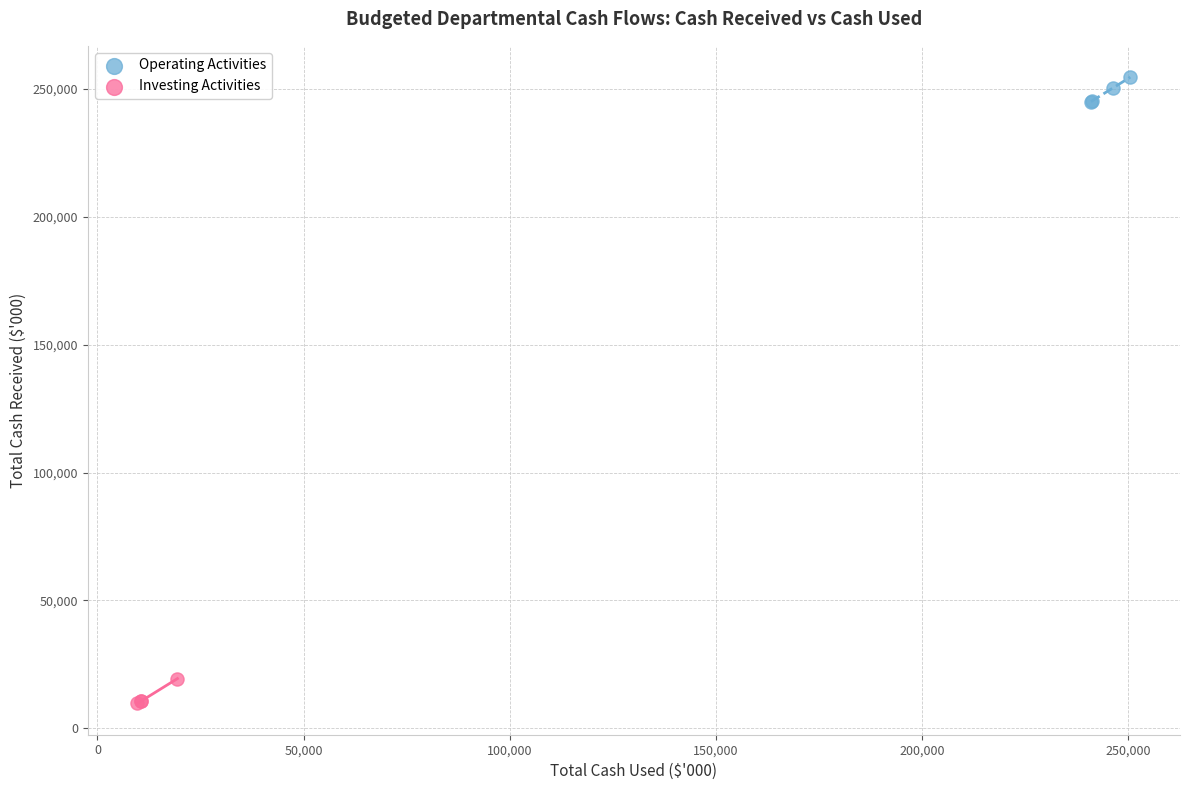

Which series reaches the minimum Y coordinate?

Investing Activities